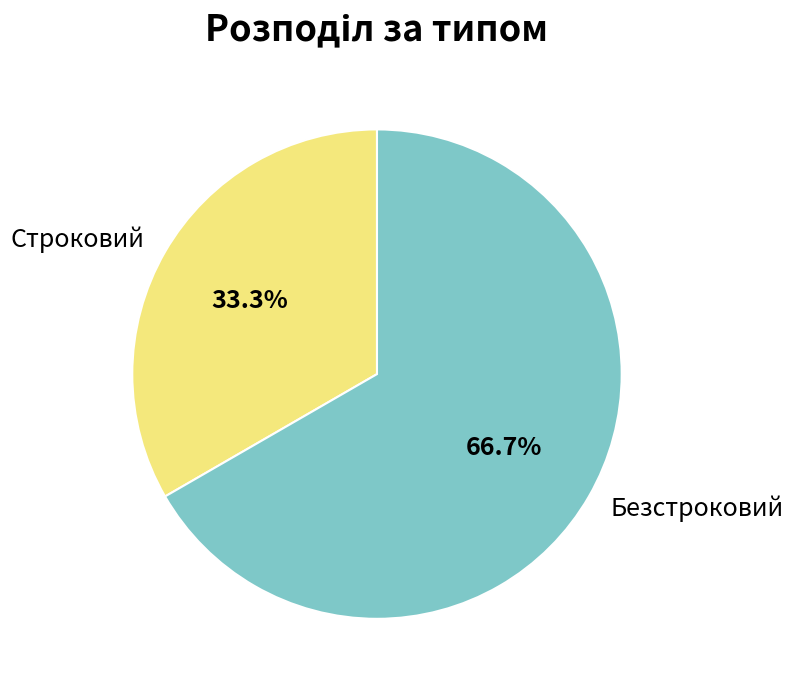

The Безстроковий slice represents 67% of the pie. True or false?

True